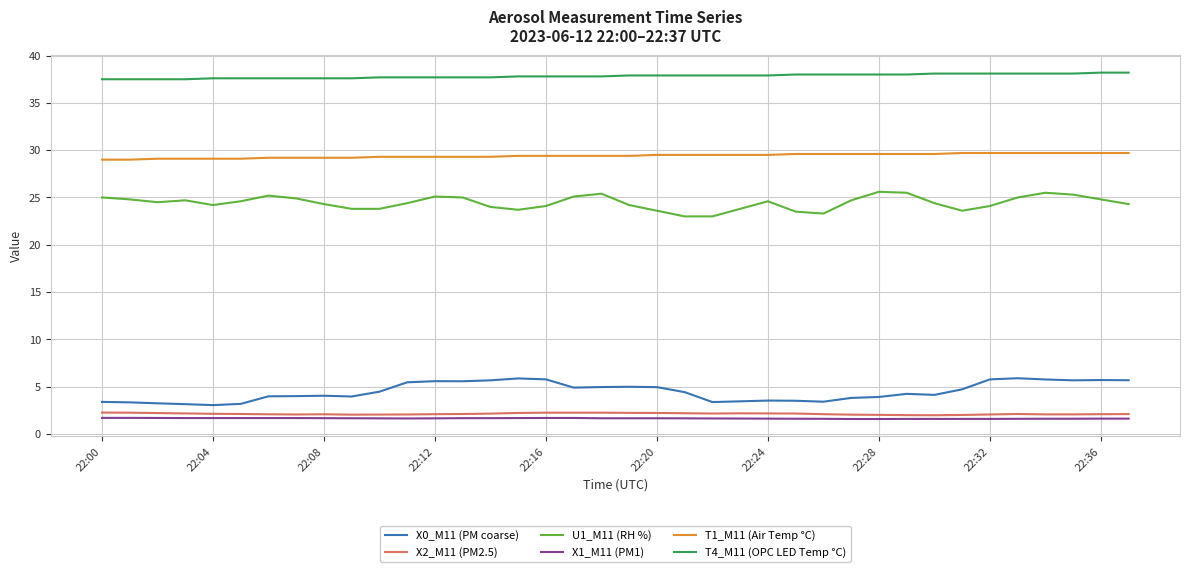

True or false: X0_M11 (PM coarse) and X1_M11 (PM1) cross at least once.

False